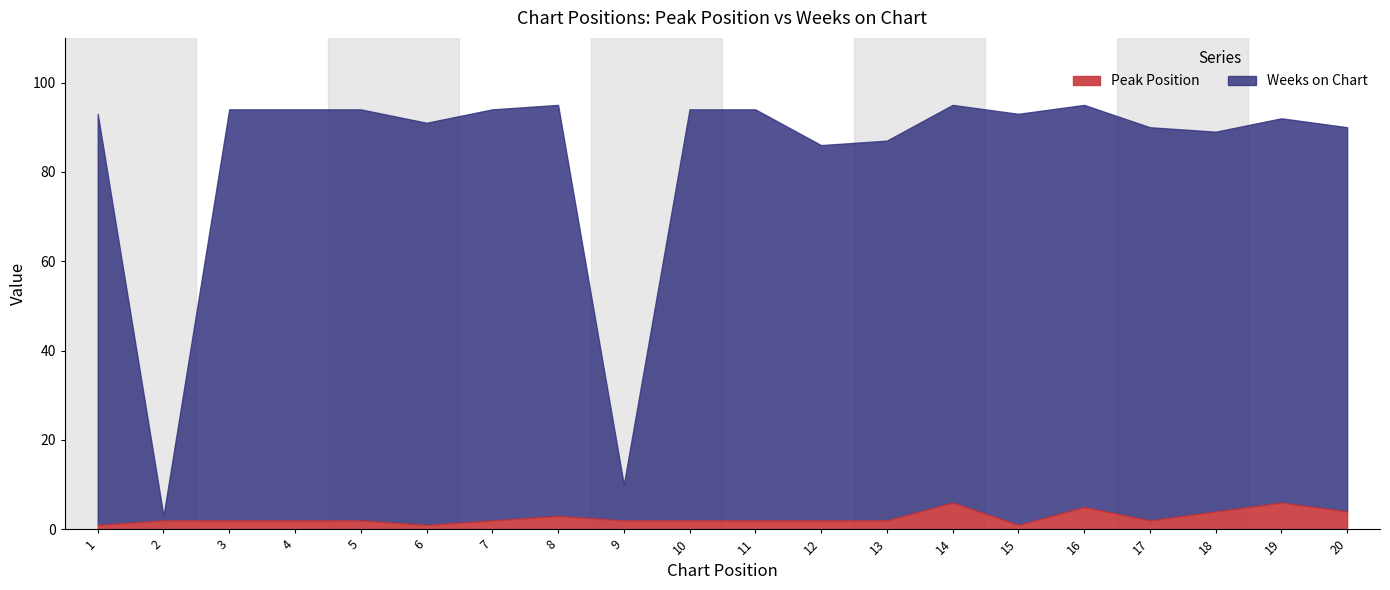

Reading left to right, extract all data points from this chart.

Peak Position: 1=1	2=2	3=2	4=2	5=2	6=1	7=2	8=3	9=2	10=2	11=2	12=2	13=2	14=6	15=1	16=5	17=2	18=4	19=6	20=4
Weeks on Chart: 1=92	2=1	3=92	4=92	5=92	6=90	7=92	8=92	9=8	10=92	11=92	12=84	13=85	14=89	15=92	16=90	17=88	18=85	19=86	20=86